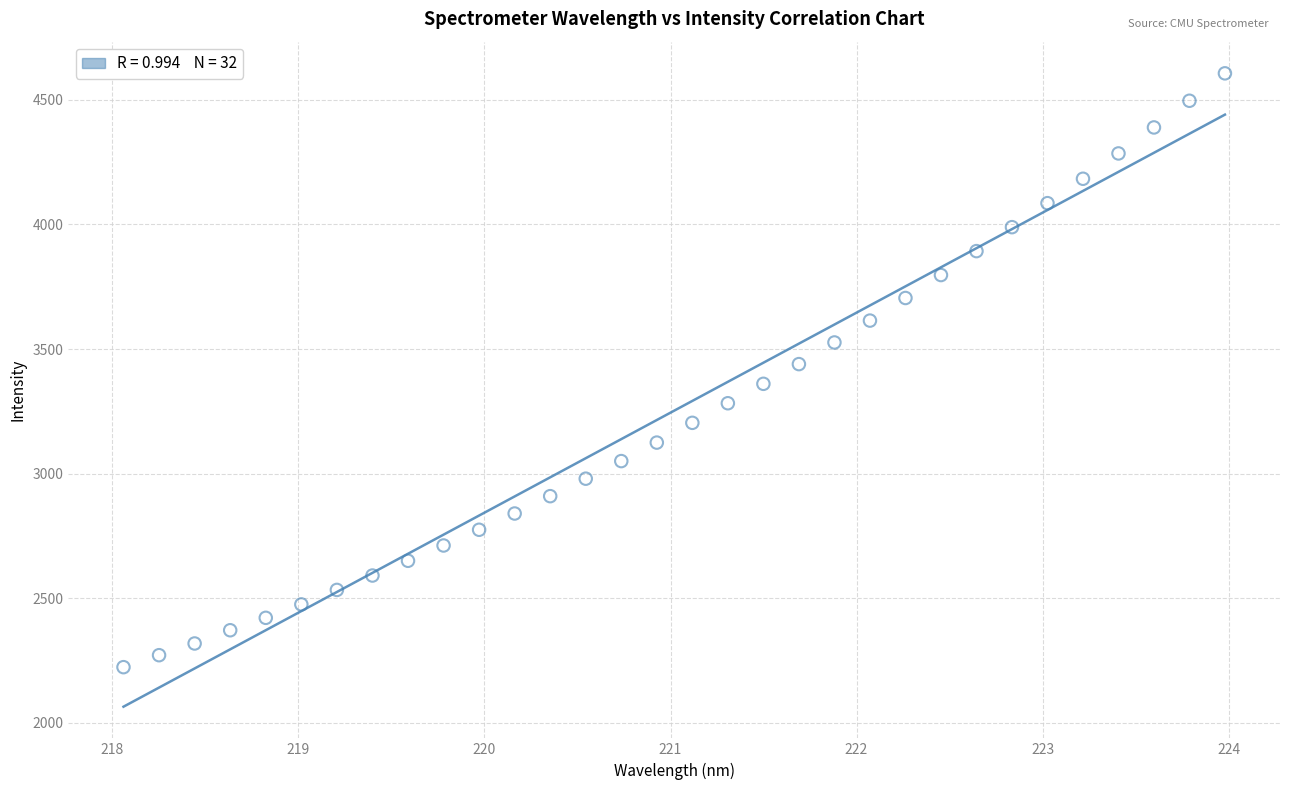

What is the range of X values (max minus min)?

5.9